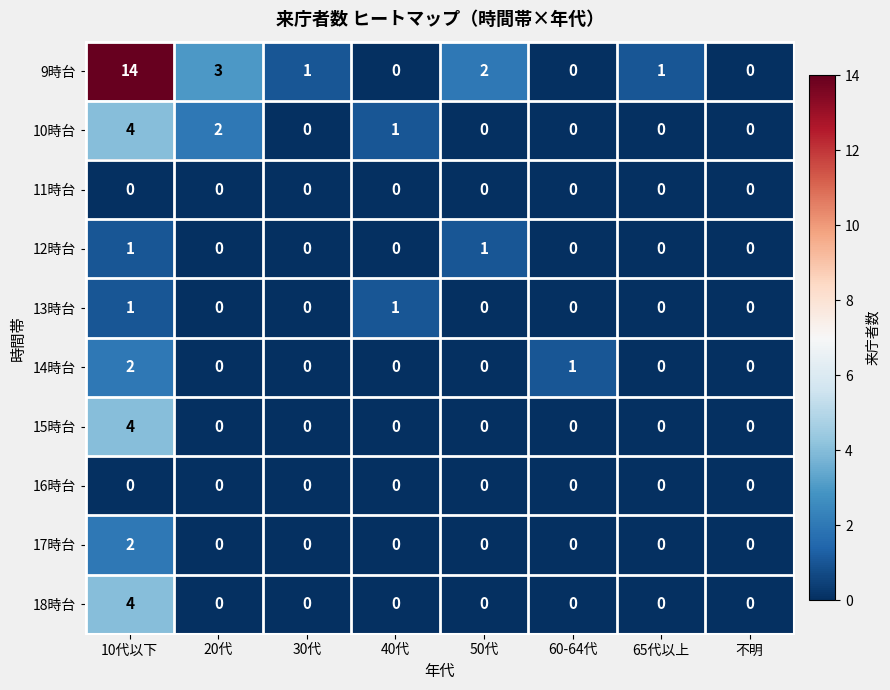

The value of 13時台 at 40代 is 2. True or false?

False